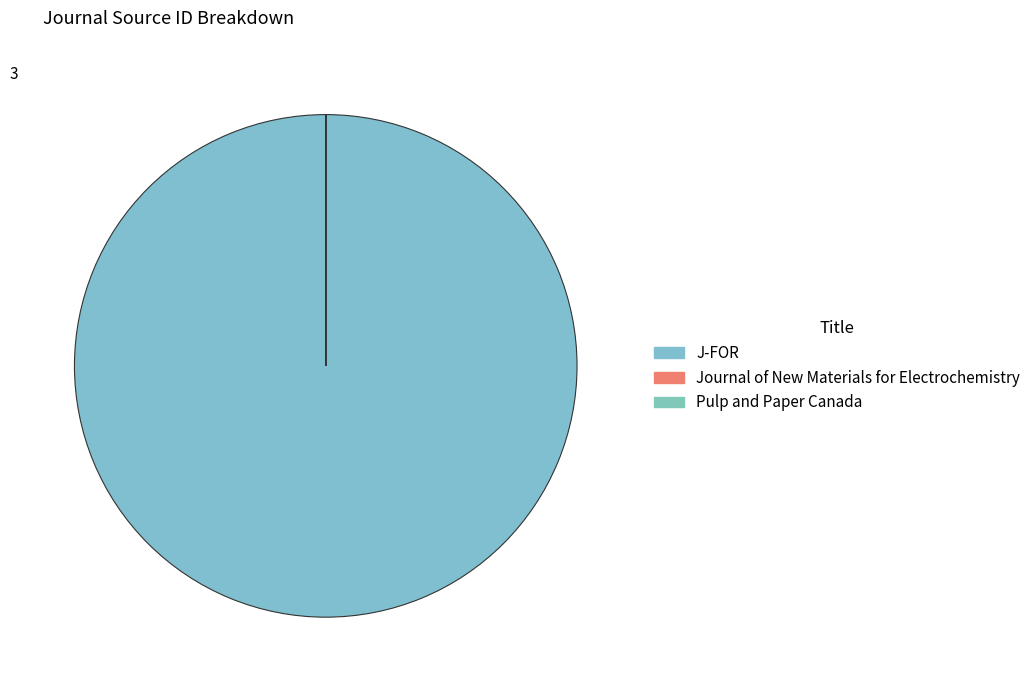

To the nearest percent, what is the combined percentage of Pulp and Paper Canada and J-FOR?

100%